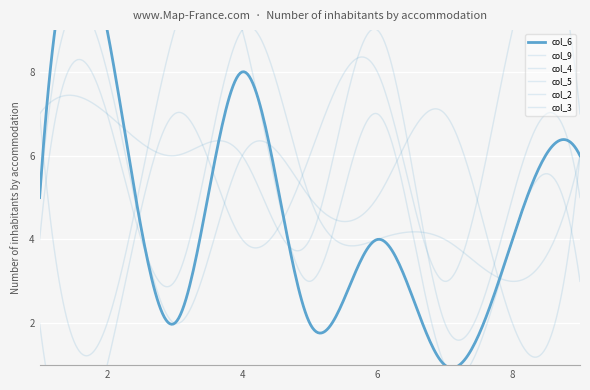

True or false: col_9 has more than 0 interior local peaks.

True